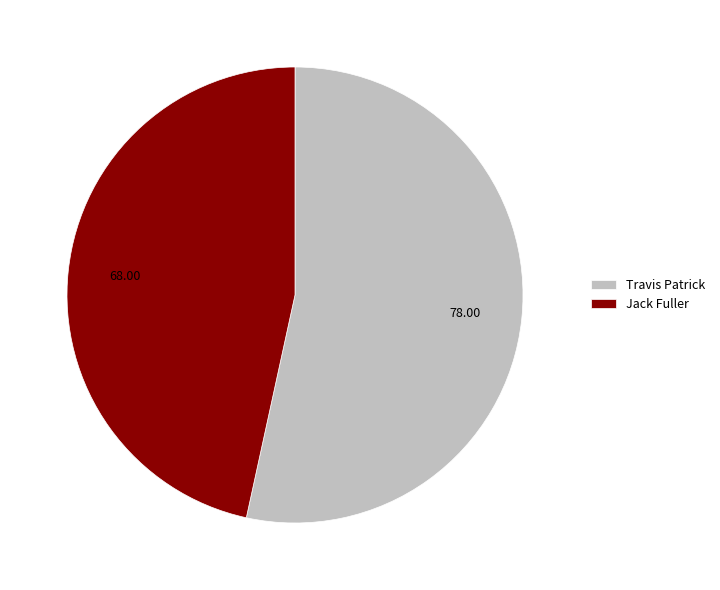

Which category accounts for the majority?

Travis Patrick